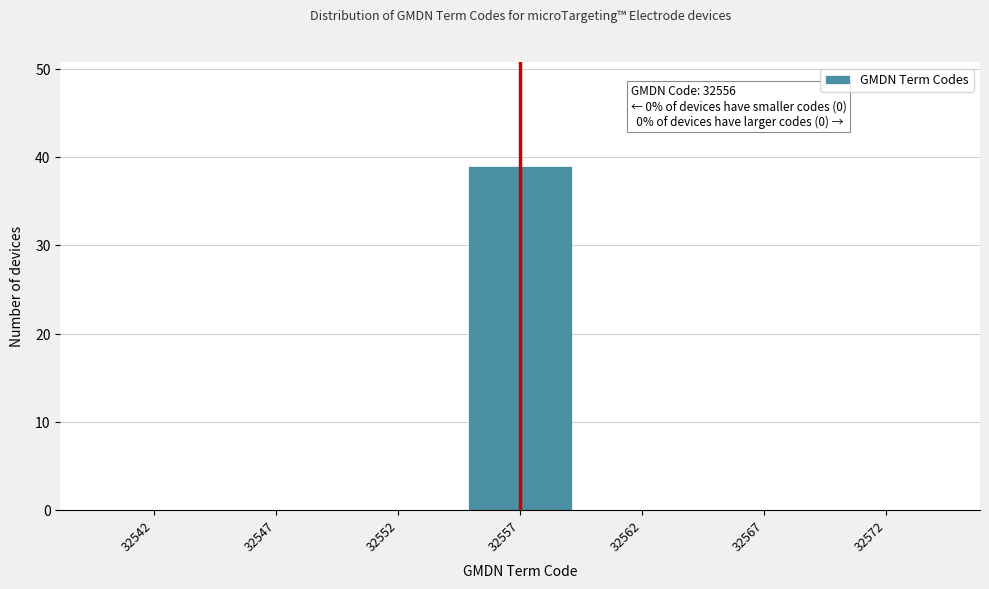

Reading left to right, what are all the values shown in this chart?

32542=0	32547=0	32552=0	32557=39	32562=0	32567=0	32572=0